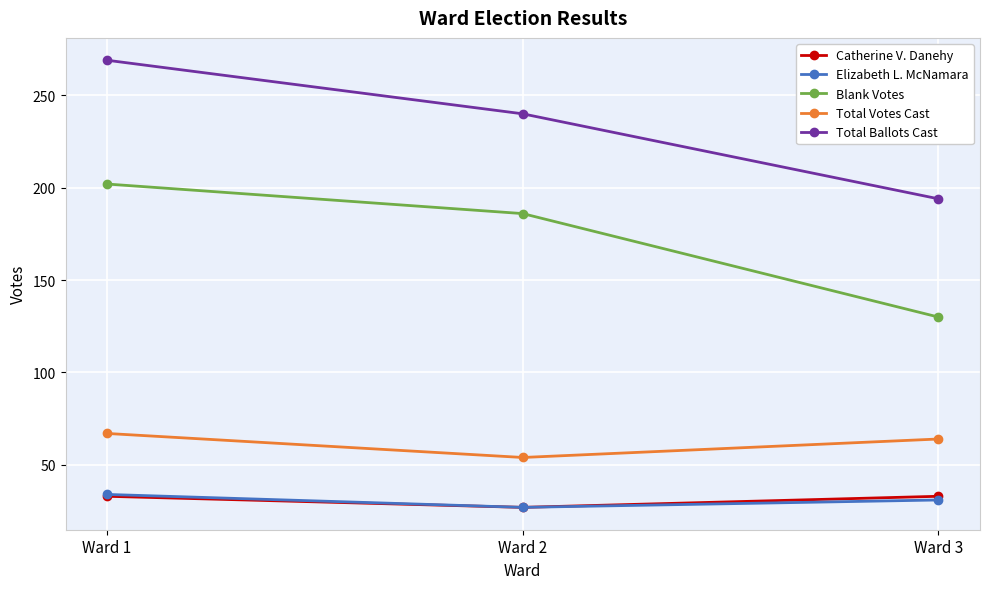

How many lines are shown in the chart?

5